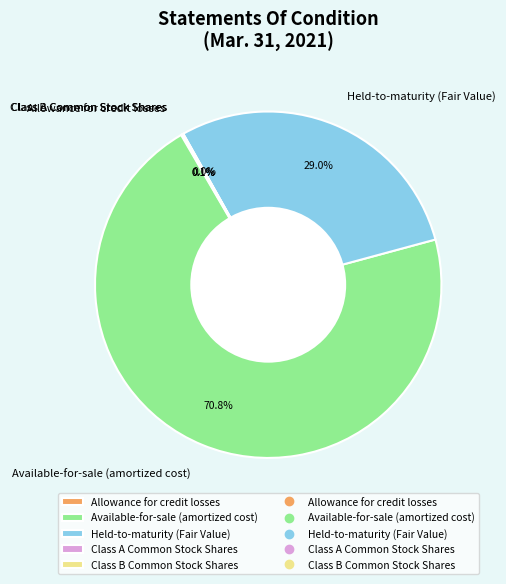

Does any single category account for the majority?

Yes